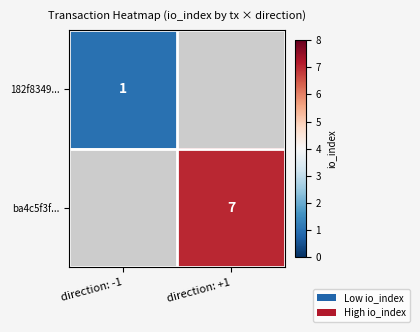

Is it true that ba4c5f3f... equals 7 at direction: +1?

True